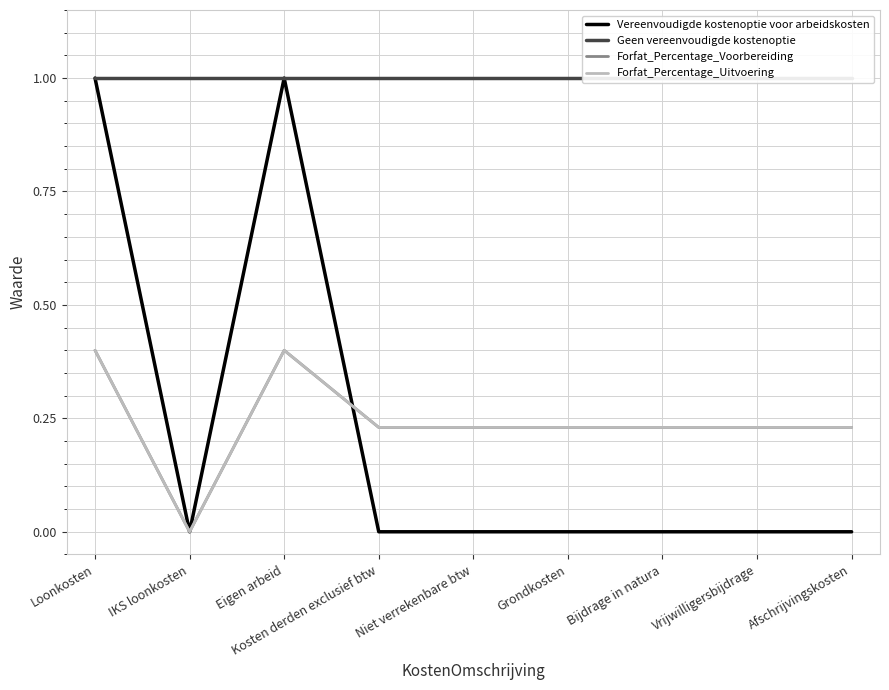

True or false: Forfat_Percentage_Uitvoering and Geen vereenvoudigde kostenoptie intersect in this chart.

False